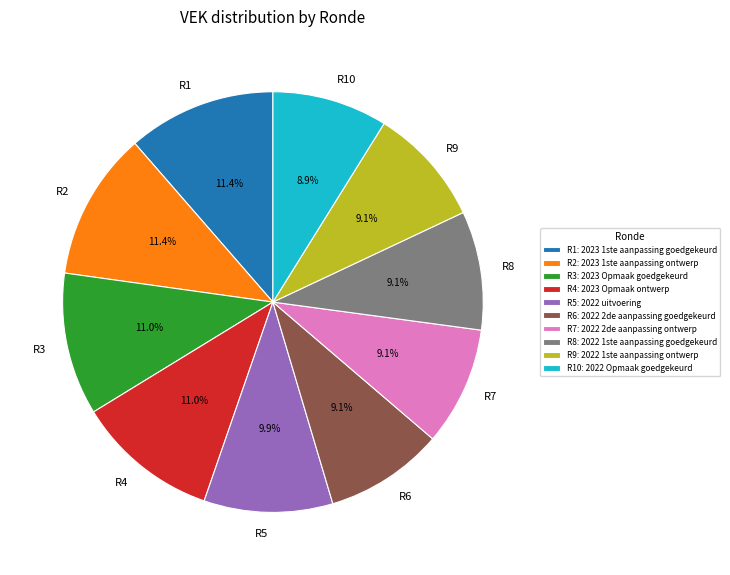

Does any single category account for the majority?

No